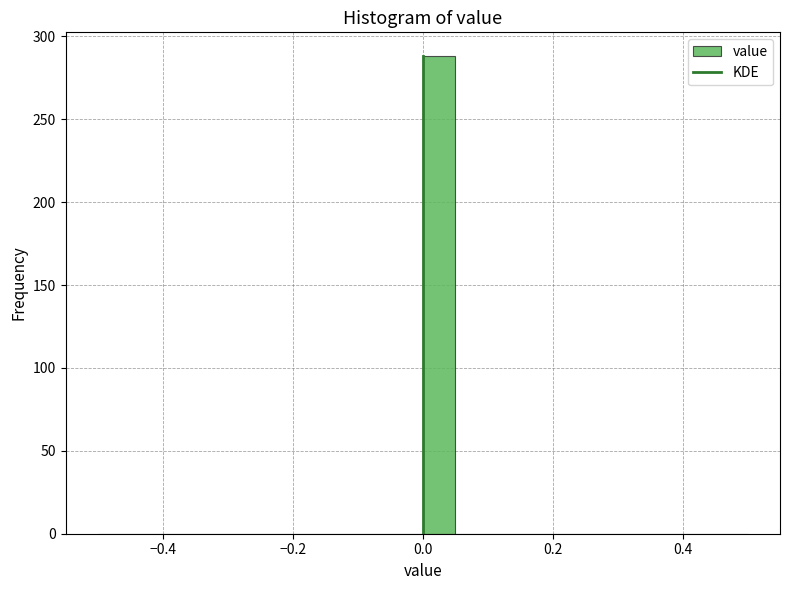

Around what value on the x-axis is the tallest bar? Give the approximate position of its centre, as read against the axis.

0.02